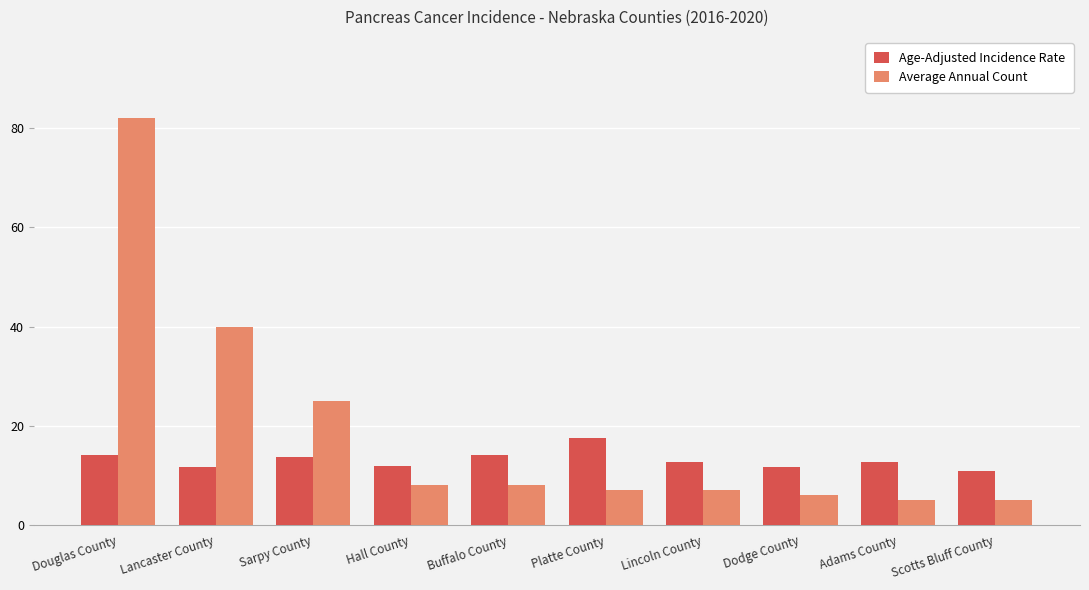

What value does the Age-Adjusted Incidence Rate series have at Lincoln County?

12.7